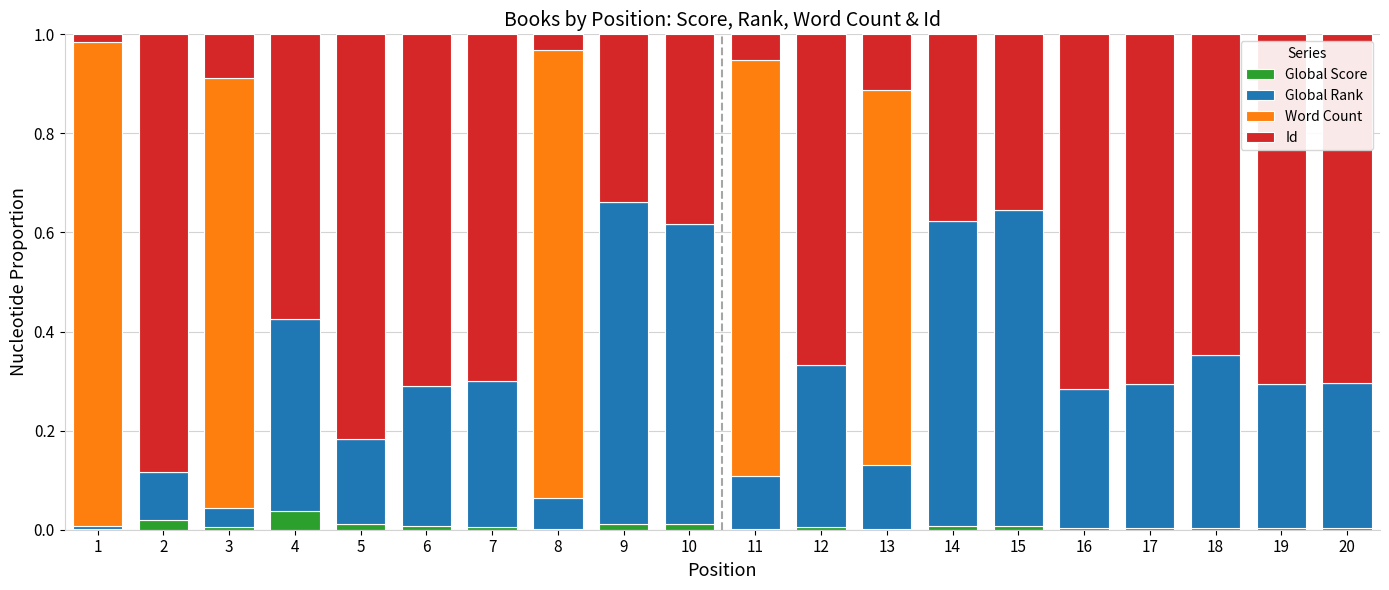

Is it true that Global Score equals 0.0 at 19?

True